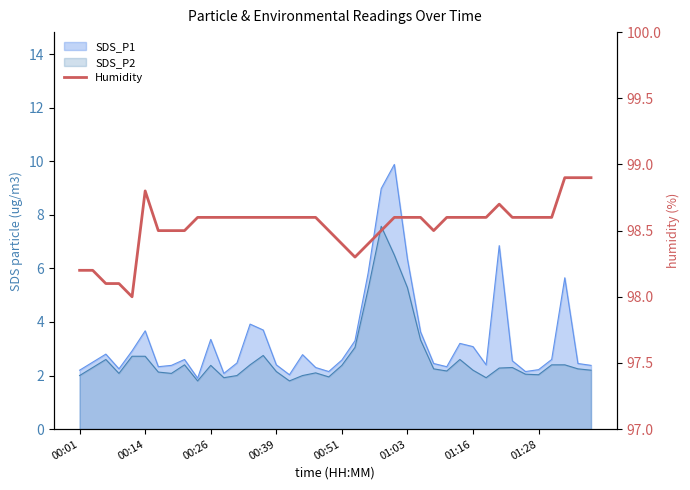

The value at 16 is 152.0. True or false?

False